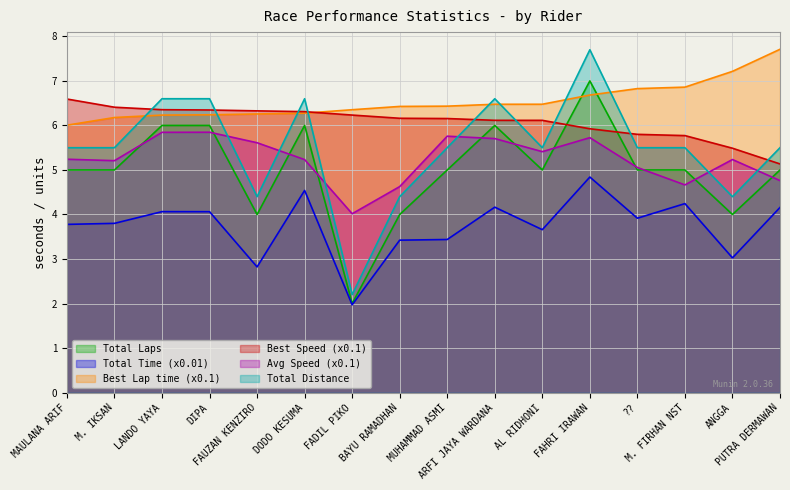

Reading right to left, extract all data points from this chart.

Total Laps: 5.0	4.0	5.0	5.0	7.0	5.0	6.0	5.0	4.0	2.0	6.0	4.0	6.0	6.0	5.0	5.0
Total Time: 4.2	3.0	4.2	3.9	4.8	3.7	4.2	3.4	3.4	2.0	4.5	2.8	4.1	4.1	3.8	3.8
Best Lap time: 7.7	7.2	6.9	6.8	6.7	6.5	6.5	6.4	6.4	6.4	6.3	6.3	6.2	6.2	6.2	6.0
Best Speed: 5.1	5.5	5.8	5.8	5.9	6.1	6.1	6.2	6.2	6.2	6.3	6.3	6.3	6.4	6.4	6.6
Average Speed: 4.8	5.2	4.7	5.1	5.7	5.4	5.7	5.8	4.6	4.0	5.2	5.6	5.8	5.8	5.2	5.2
Total Distance: 5.5	4.4	5.5	5.5	7.7	5.5	6.6	5.5	4.4	2.2	6.6	4.4	6.6	6.6	5.5	5.5